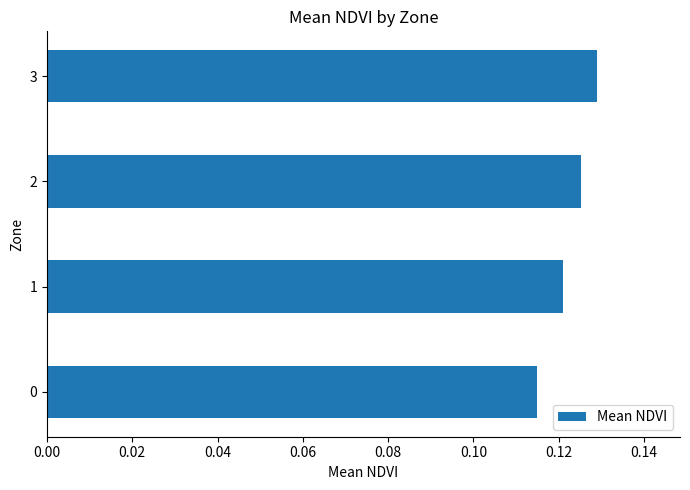

What is the sum of all values?

0.5